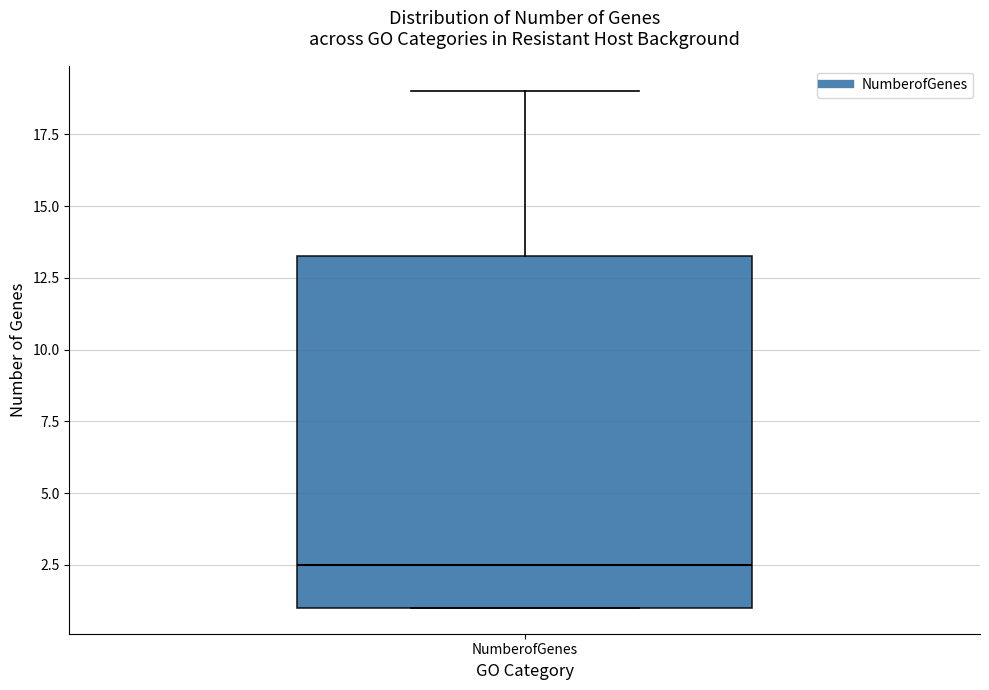

Where does the upper whisker of the box for NumberofGenes end on the y-axis? The values are not printed on the chart, so give them approximately, as read against the axis.

19.0